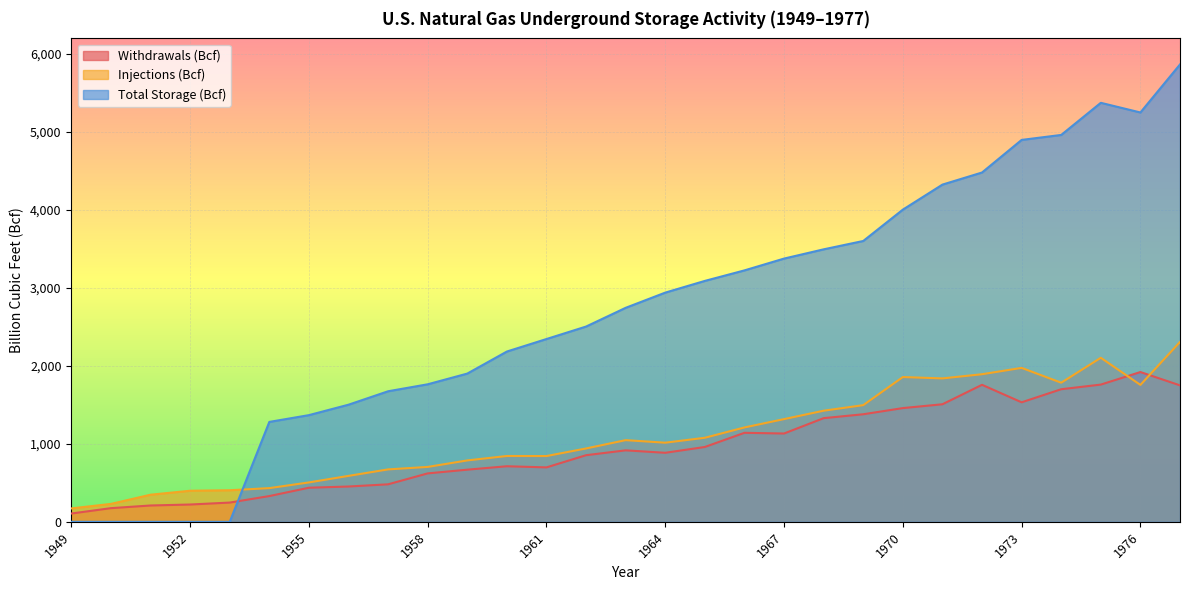

What is the value of the Injections (Bcf) point at the 10th from the left?

704.2